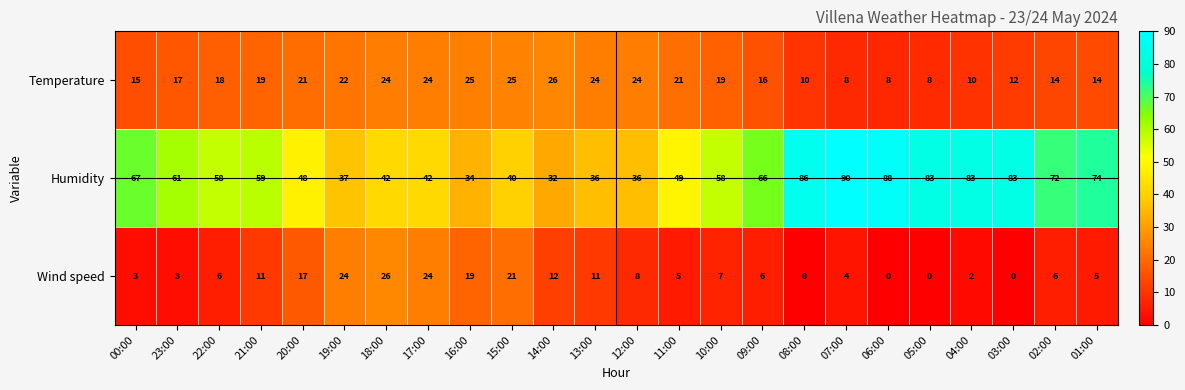

The value of Humidity at 07:00 is 90. True or false?

True